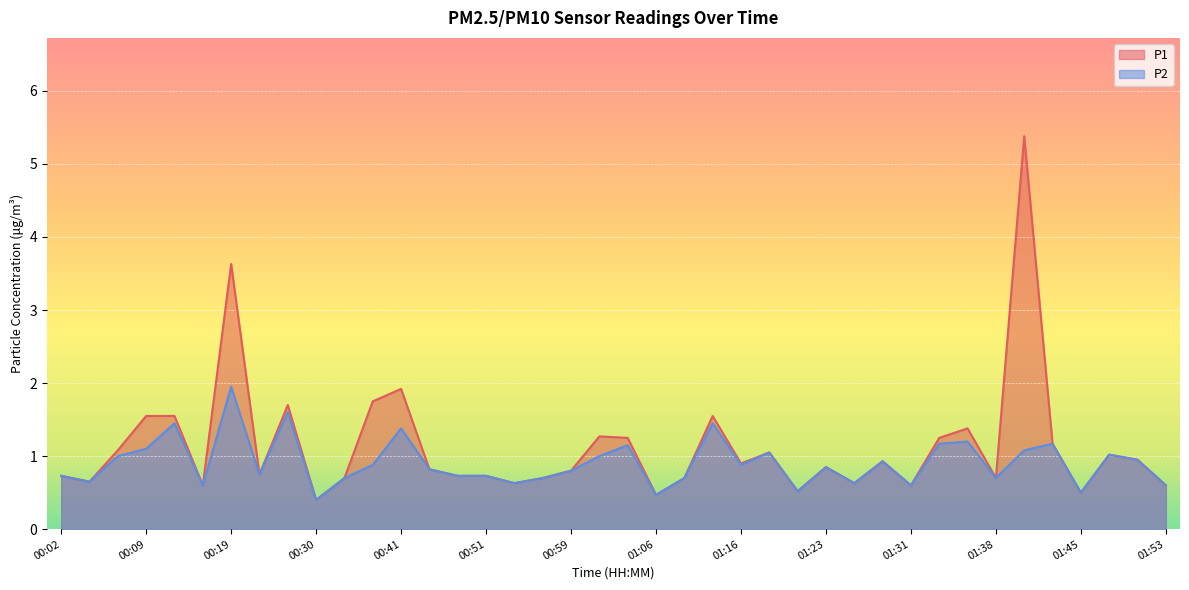

List the series in order of their overall mean, highest first.

P1, P2